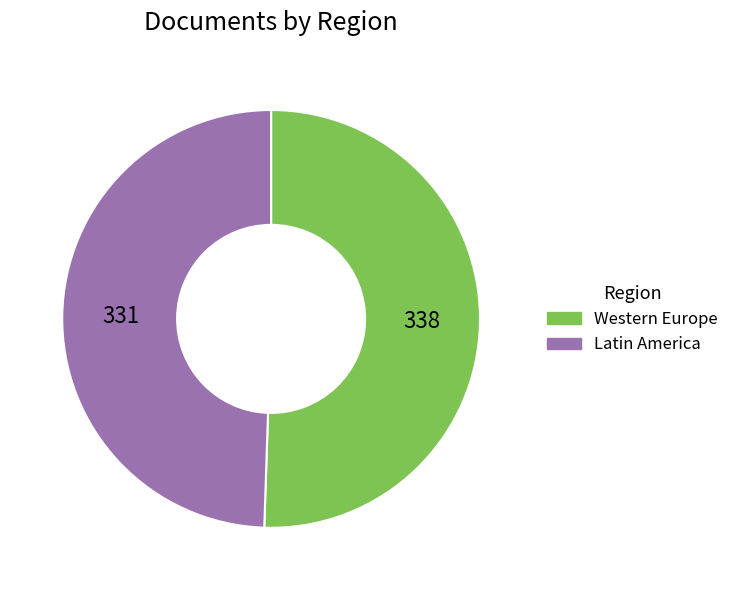

Is there a majority slice in this chart?

Yes